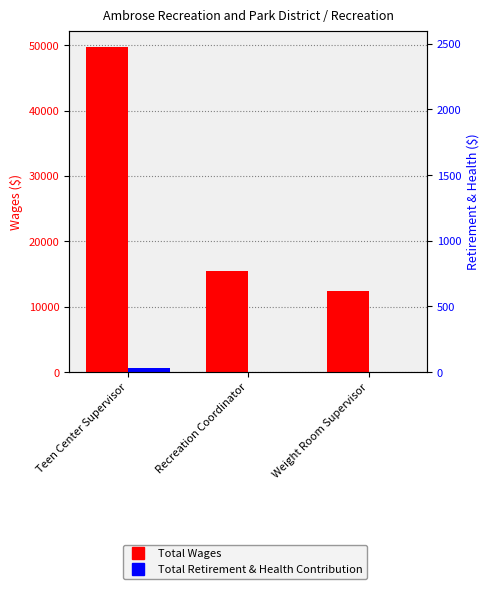

Rank the series at Weight Room Supervisor from lowest to highest value.

Total Retirement & Health Contribution, Total Wages